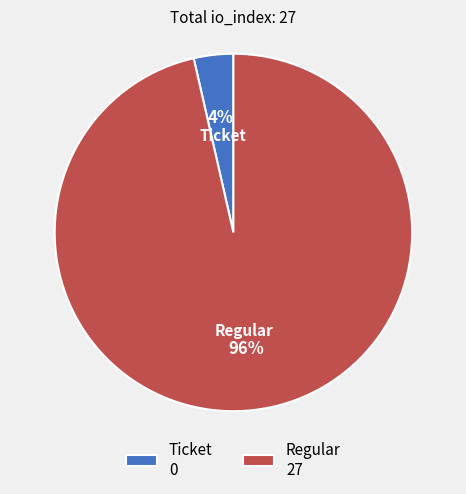

How many segments does this pie chart have?

2